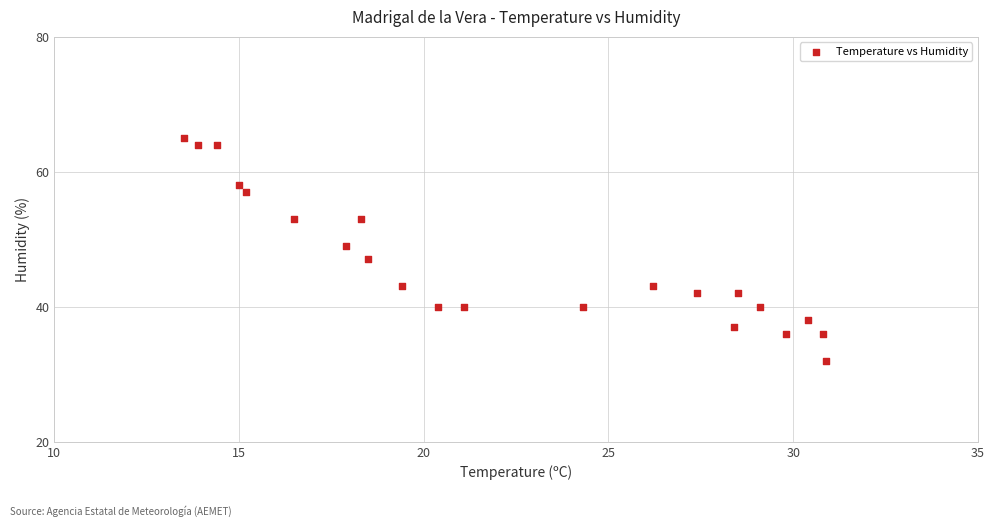

What is the range of Y values (max minus min)?

33